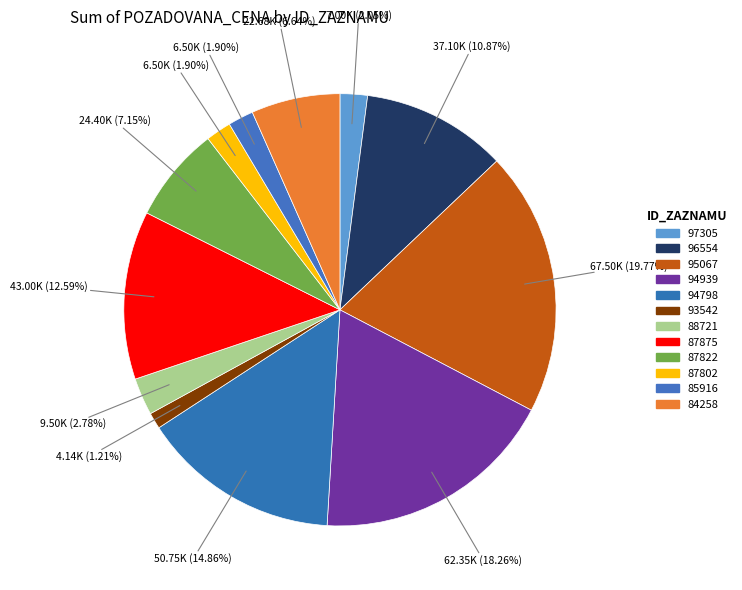

Count the number of slices in the pie.

12